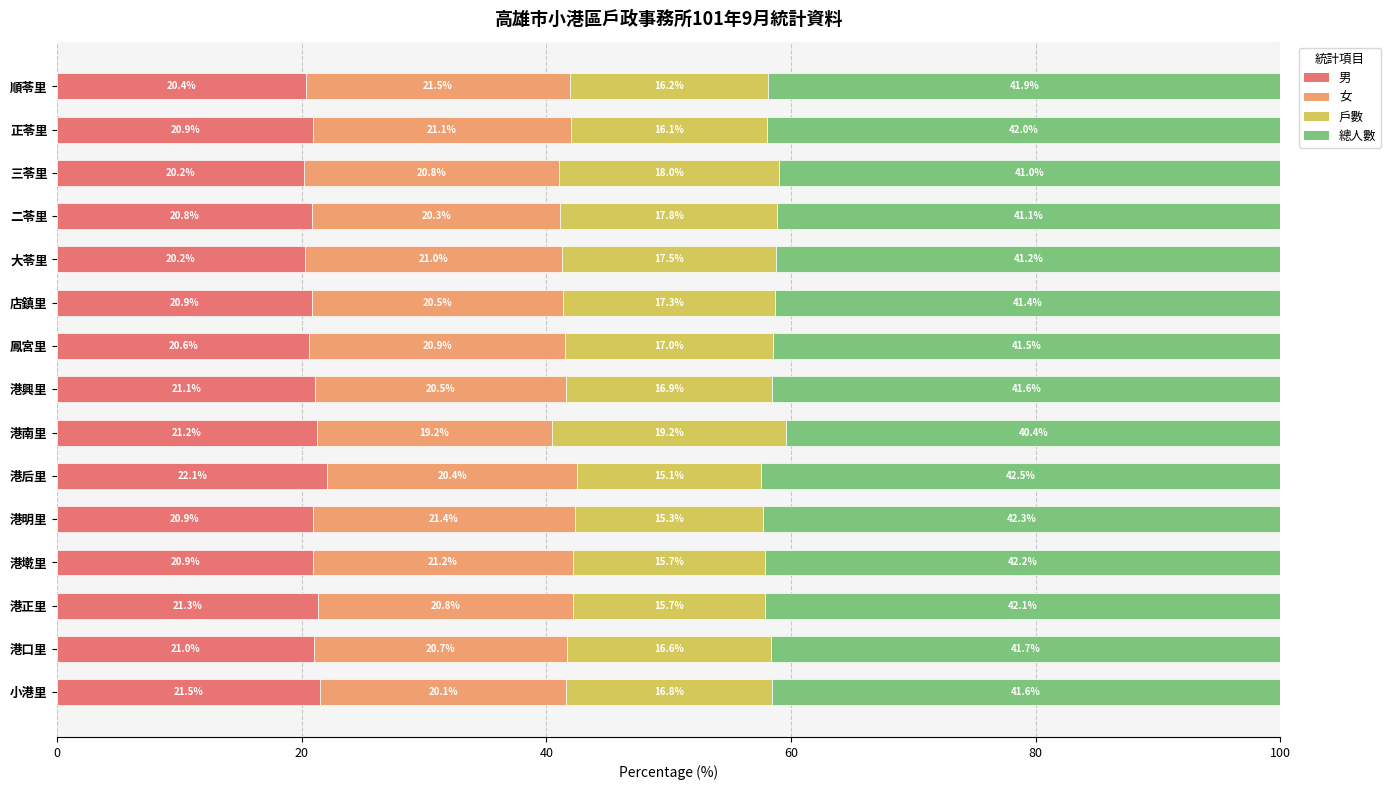

What is the maximum value for 男?

22.1